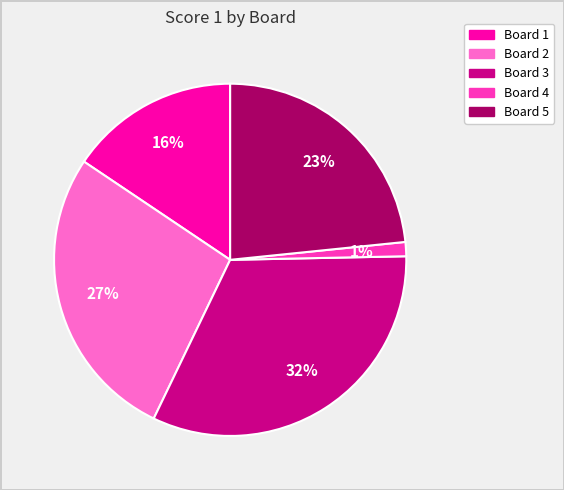

Is there any slice that represents more than half of the pie?

No